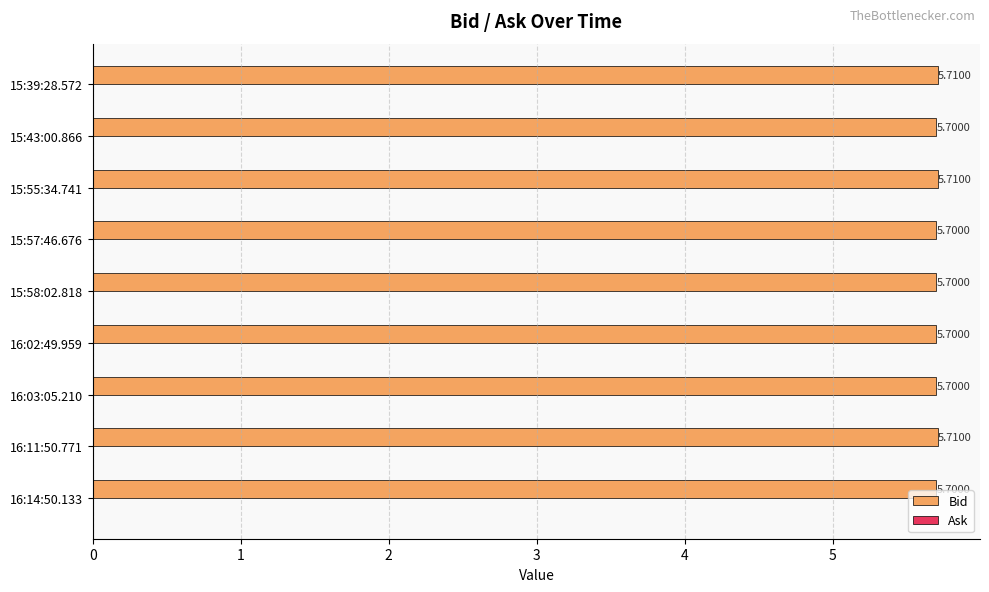

What is the average value?

5.7